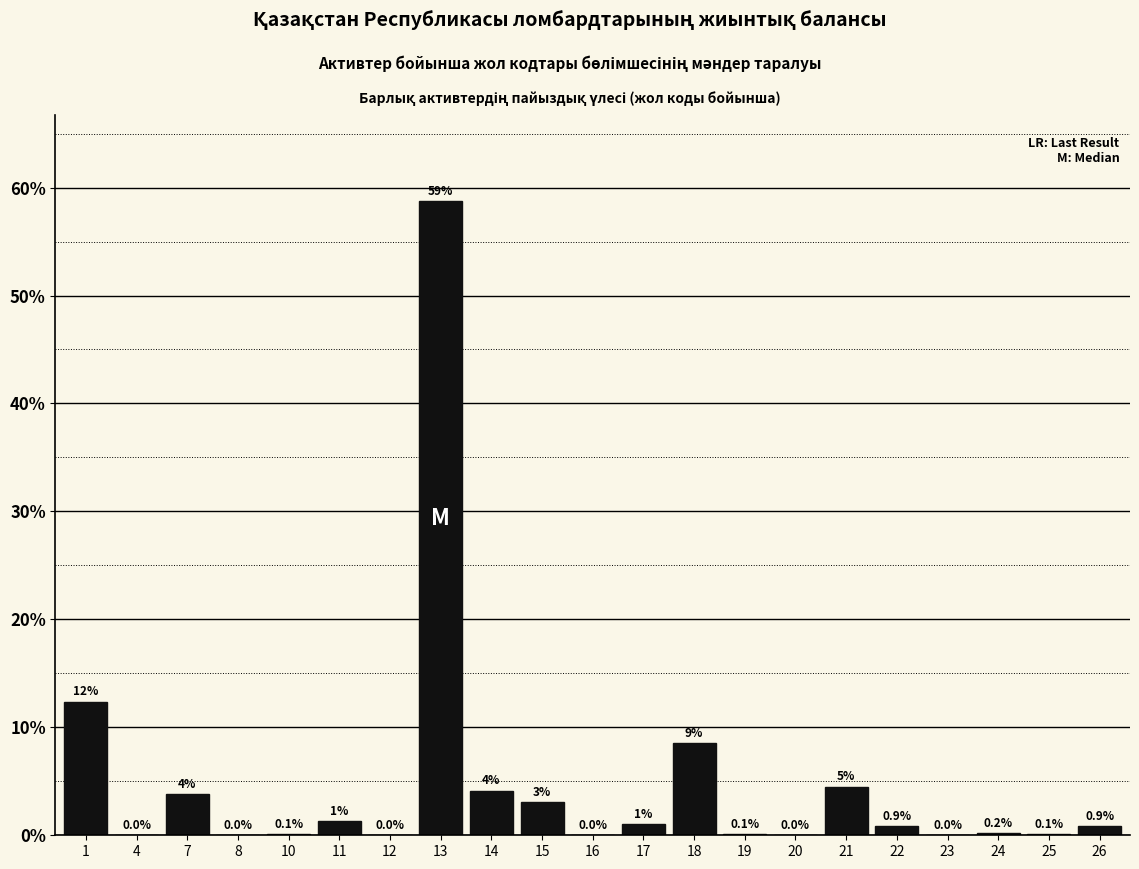

Which label corresponds to the largest value in the chart?

13